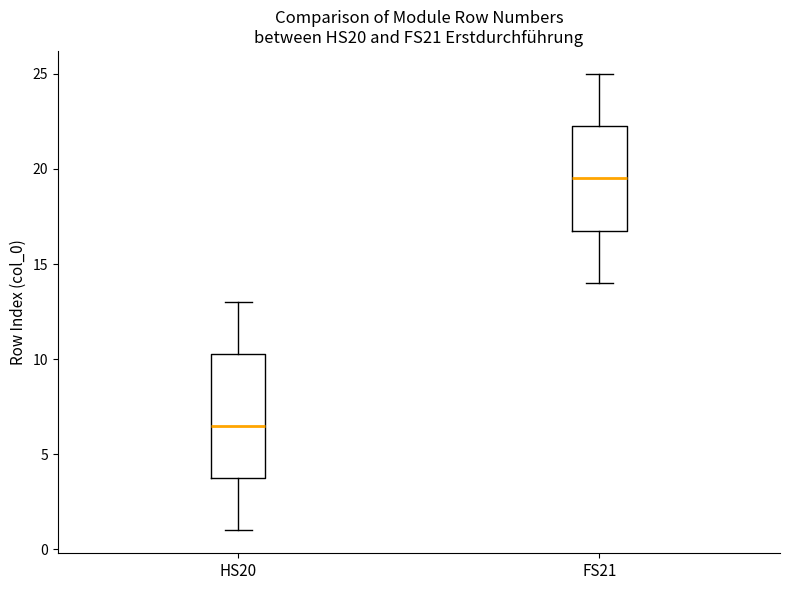

Where does the lower whisker of the box for FS21 end on the y-axis? The values are not printed on the chart, so give them approximately, as read against the axis.

14.0